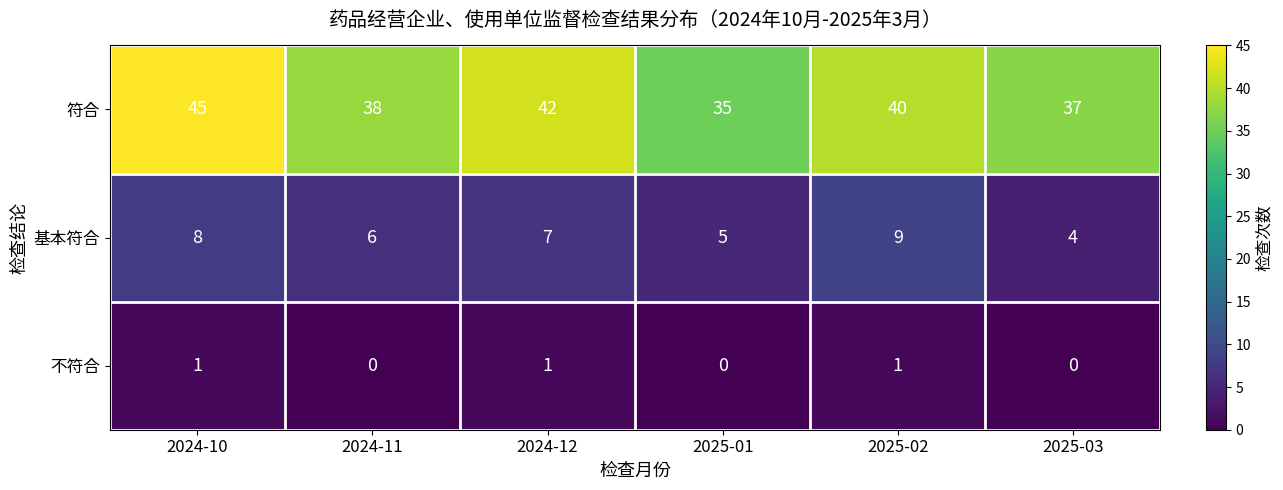

The 基本符合 series shows 2 at 2024-12. True or false?

False